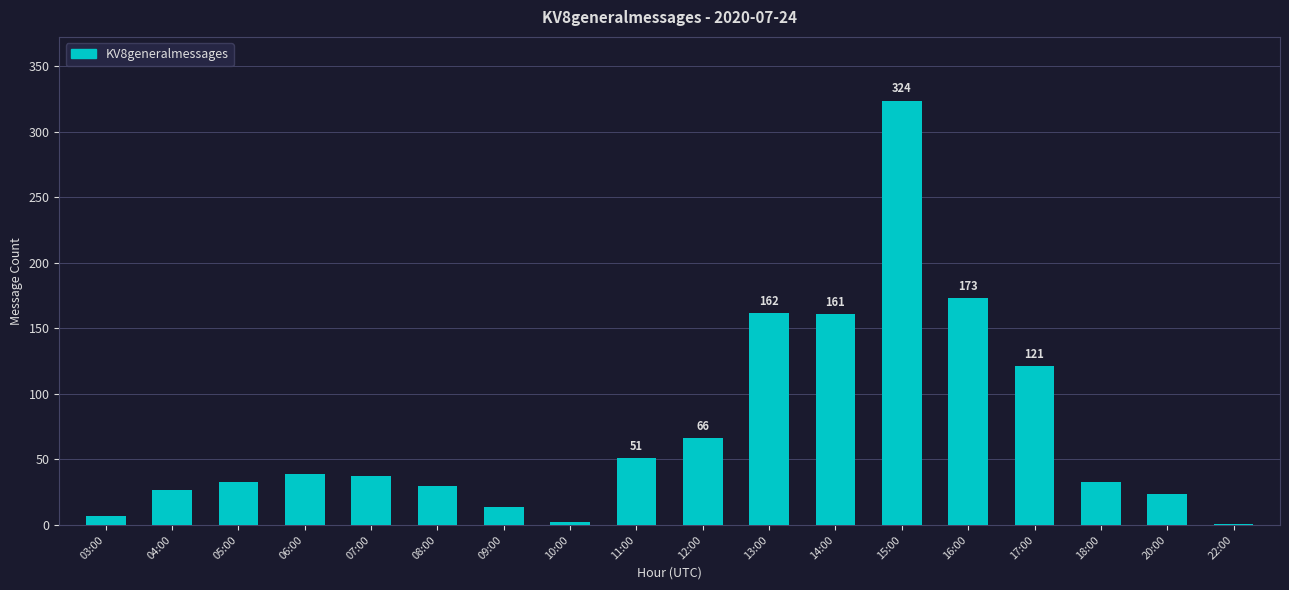

At which category does the chart reach its peak across all series?

15:00